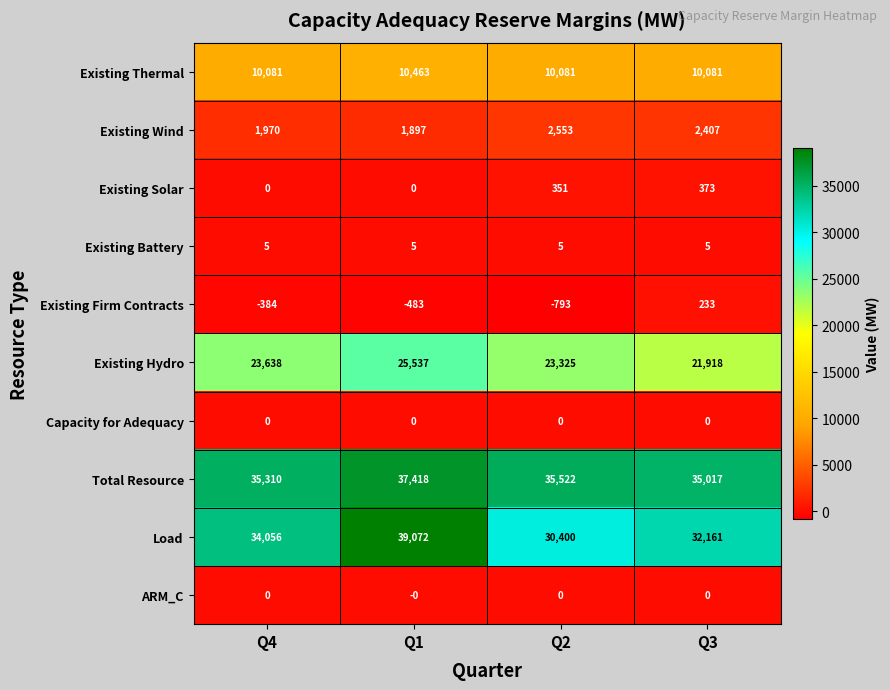

Is it true that Existing Thermal equals 10081 at Q4?

True